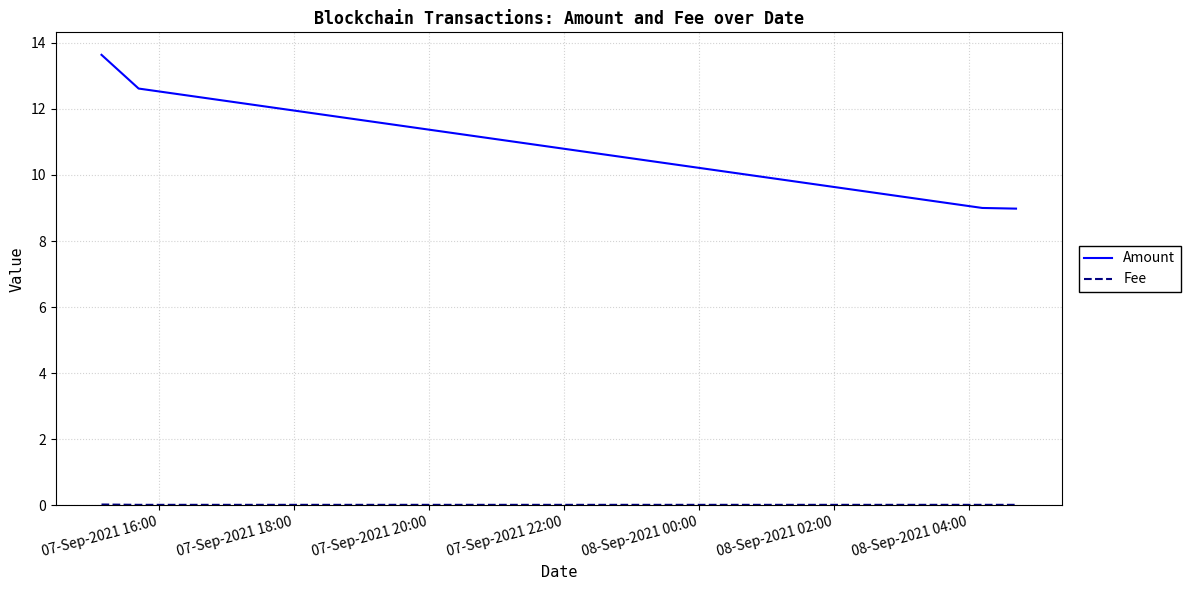

At how many categories does at least one series exceed 12?

2